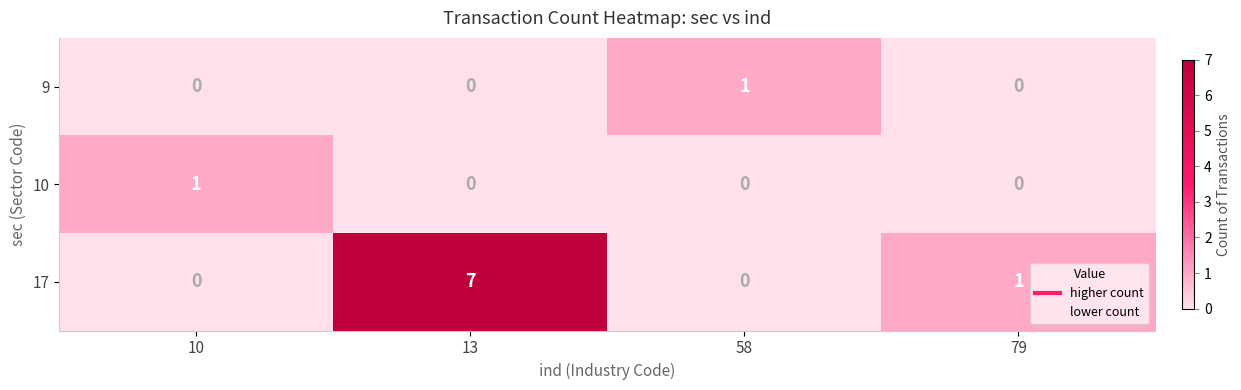

How many values in the 10 series exceed 0?

1